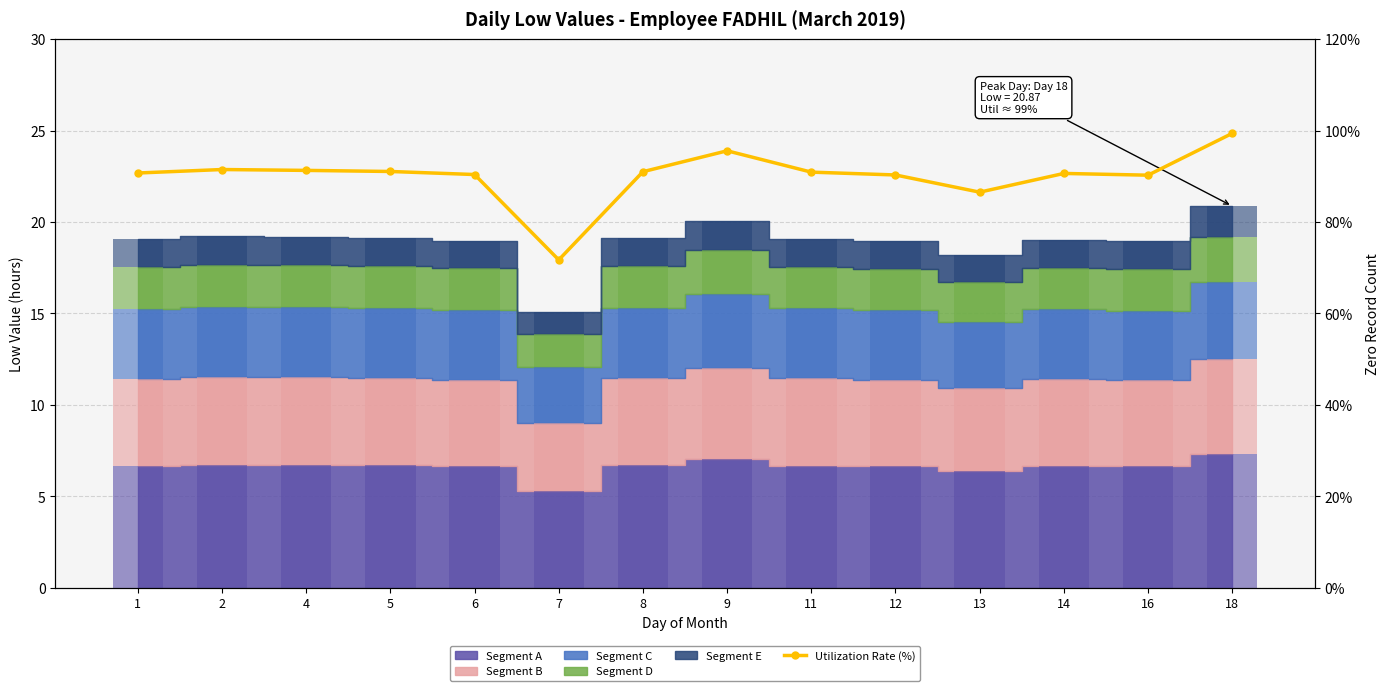

Rank the categories by value from highest to lowest.

18, 9, 2, 4, 5, 8, 11, 1, 14, 6, 12, 16, 13, 7